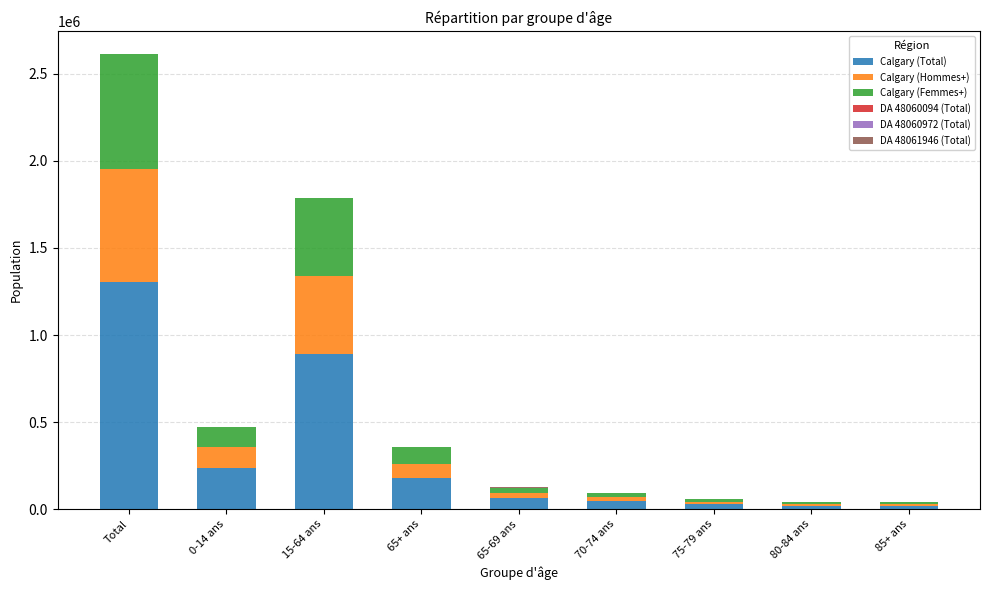

Which category has the highest value in the Calgary (Total) series?

Total